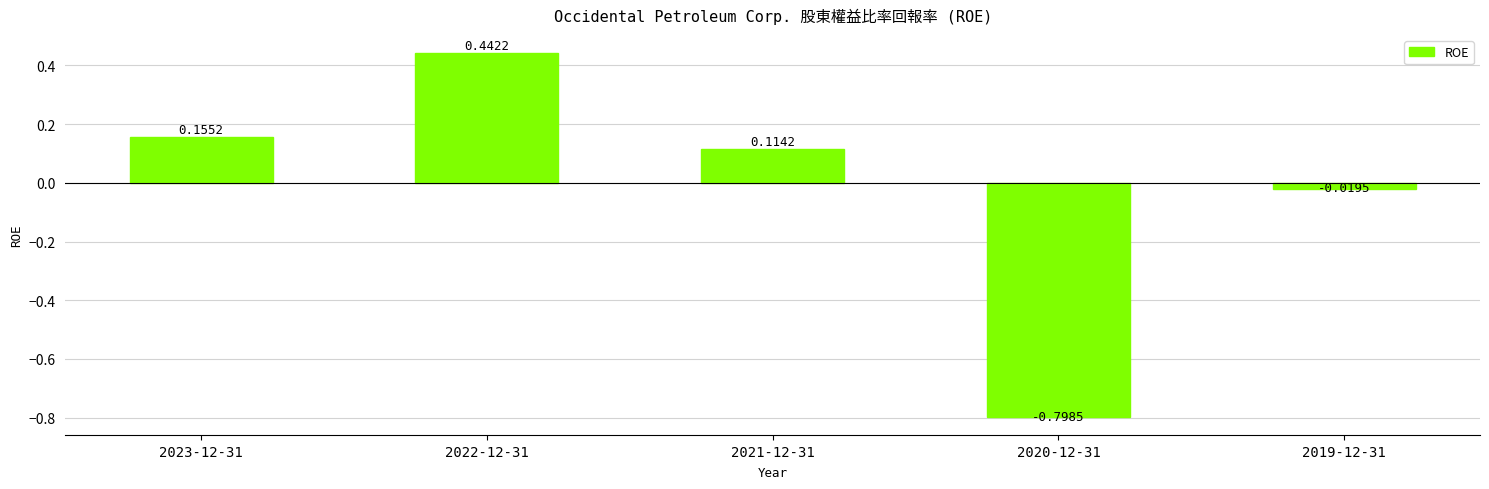

List the labels in order of value, smallest first.

2020-12-31, 2019-12-31, 2021-12-31, 2023-12-31, 2022-12-31